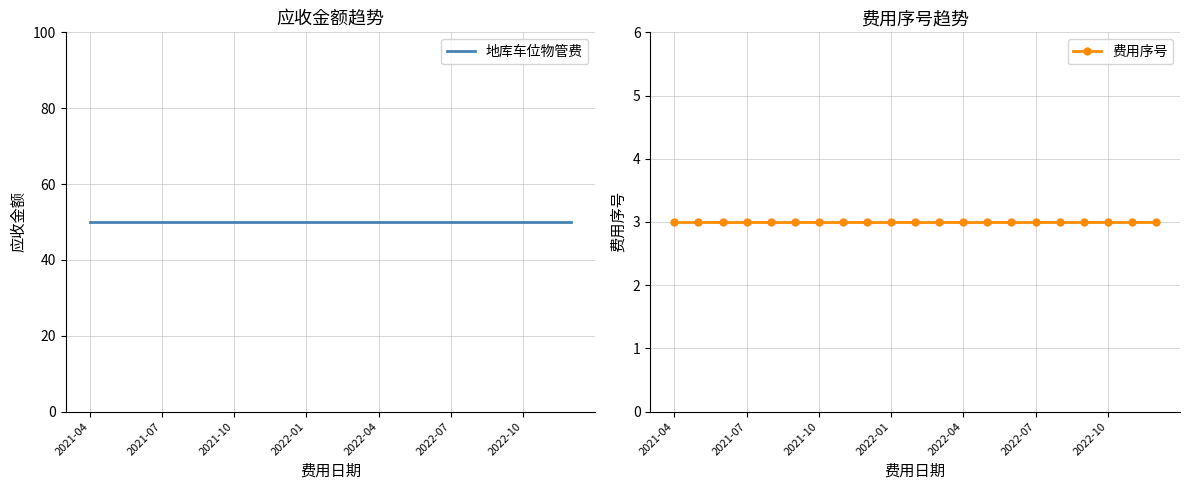

At which category is the sum across all series the highest?

2021-04